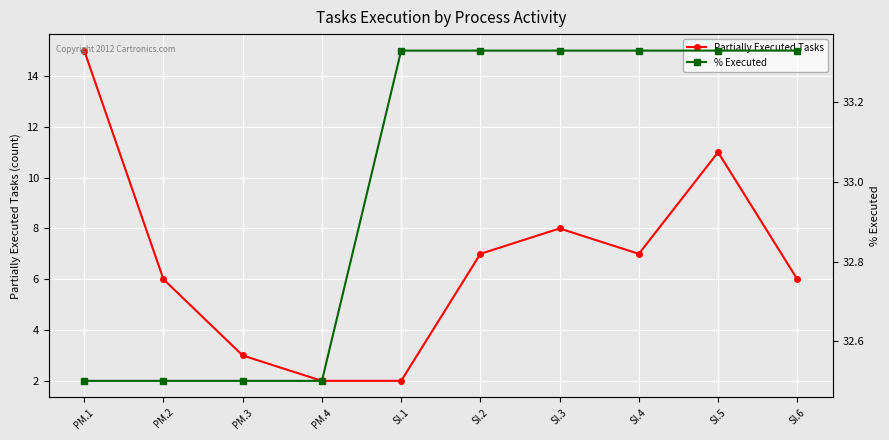

True or false: Partially Executed Tasks has a value of 0.8 at SI.1.

False